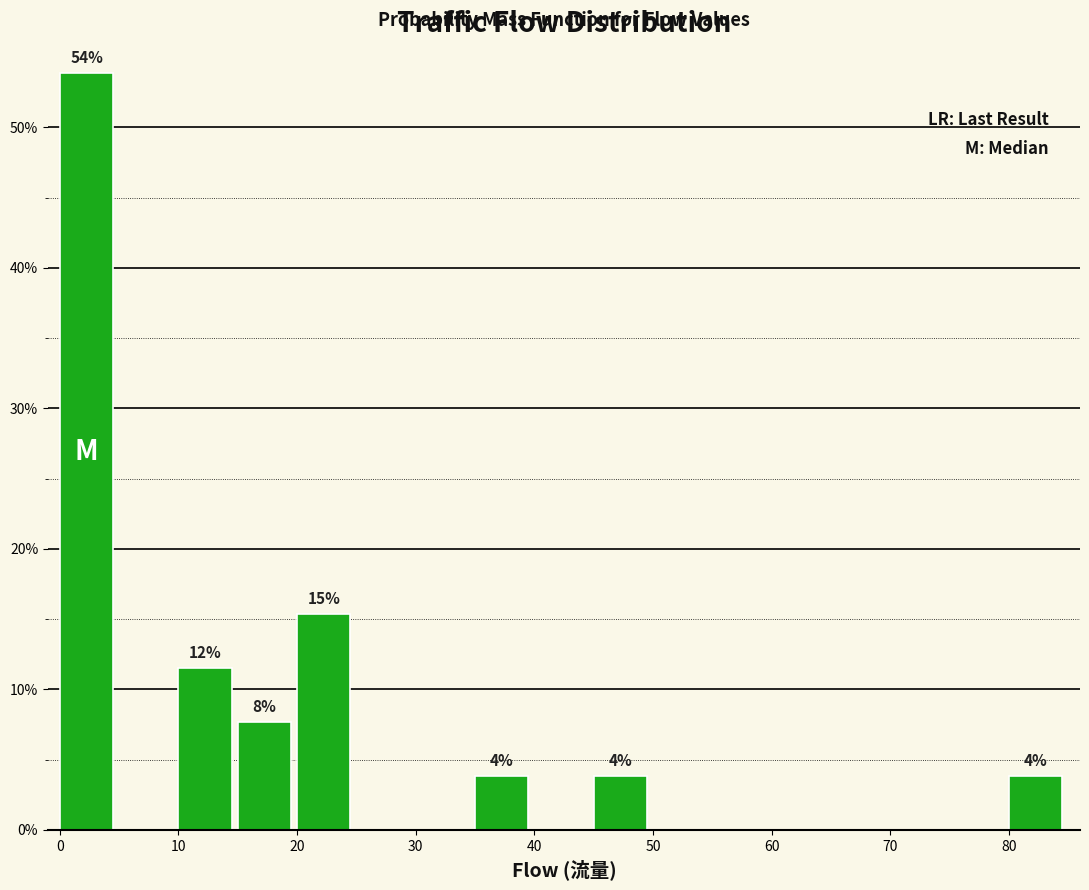

Which range on the x-axis has the tallest bar?

0 to 5